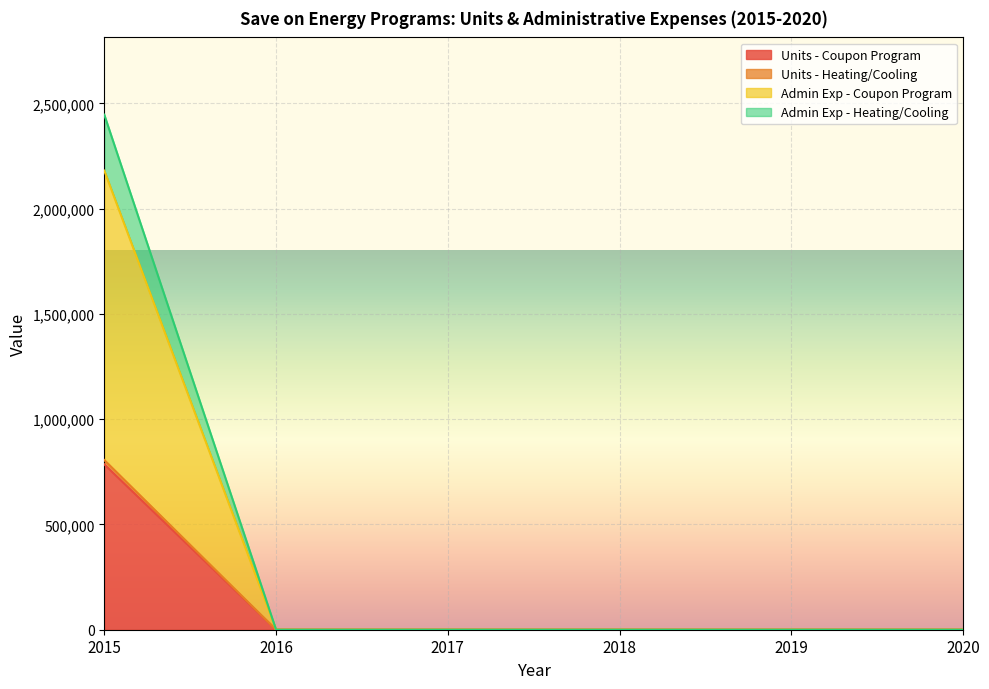

How many values in Admin Exp - Heating/Cooling are above zero?

1